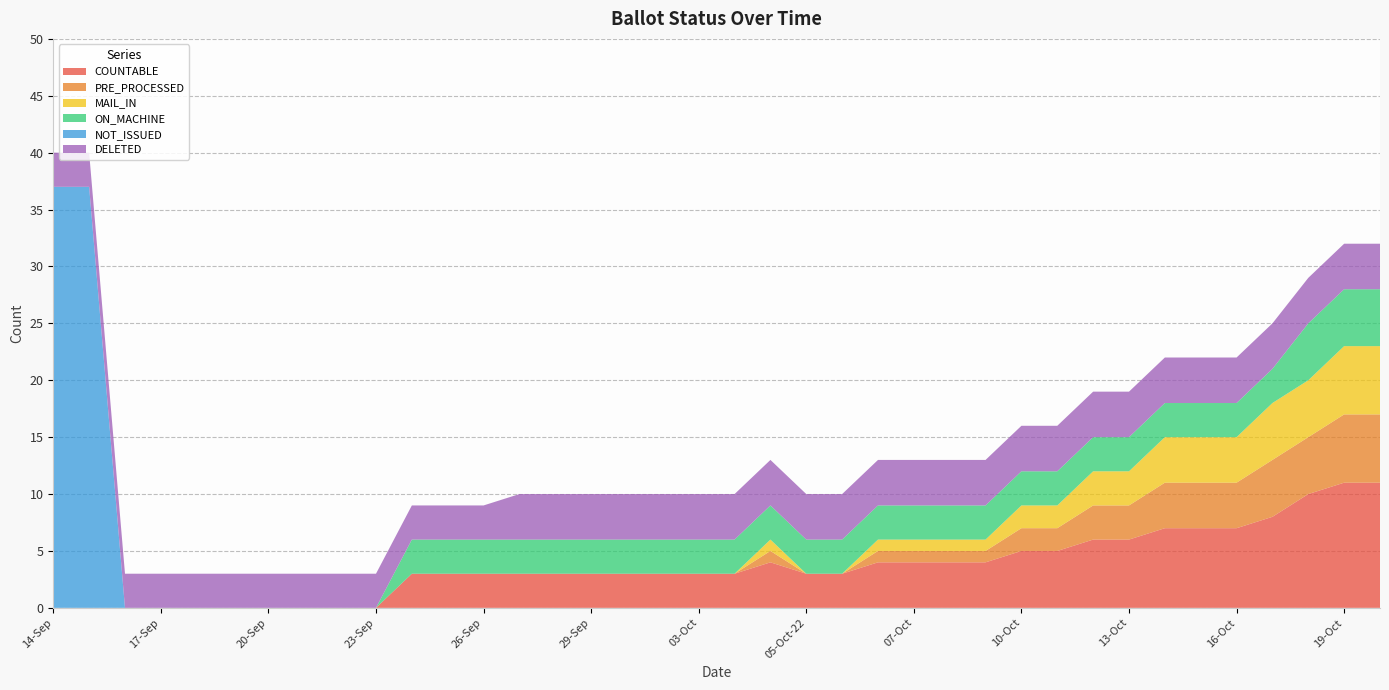

Reading left to right, list all the values displayed in this chart.

COUNTABLE: 14-Sep=0	15-Sep=0	16-Sep=0	17-Sep=0	18-Sep=0	19-Sep=0	20-Sep=0	21-Sep=0	22-Sep=0	23-Sep=0	24-Sep=3	25-Sep=3	26-Sep=3	27-Sep=3	28-Sep=3	29-Sep=3	30-Sep=3	02-Oct=3	03-Oct=3	04-Oct=3	05-Oct-14=4	05-Oct-22=3	06-Oct-06=3	06-Oct-14=4	07-Oct=4	08-Oct=4	09-Oct=4	10-Oct=5	11-Oct=5	12-Oct=6	13-Oct=6	14-Oct=7	15-Oct=7	16-Oct=7	17-Oct=8	18-Oct=10	19-Oct=11	20-Oct=11
PRE_PROCESSED: 14-Sep=0	15-Sep=0	16-Sep=0	17-Sep=0	18-Sep=0	19-Sep=0	20-Sep=0	21-Sep=0	22-Sep=0	23-Sep=0	24-Sep=0	25-Sep=0	26-Sep=0	27-Sep=0	28-Sep=0	29-Sep=0	30-Sep=0	02-Oct=0	03-Oct=0	04-Oct=0	05-Oct-14=1	05-Oct-22=0	06-Oct-06=0	06-Oct-14=1	07-Oct=1	08-Oct=1	09-Oct=1	10-Oct=2	11-Oct=2	12-Oct=3	13-Oct=3	14-Oct=4	15-Oct=4	16-Oct=4	17-Oct=5	18-Oct=5	19-Oct=6	20-Oct=6
MAIL_IN: 14-Sep=0	15-Sep=0	16-Sep=0	17-Sep=0	18-Sep=0	19-Sep=0	20-Sep=0	21-Sep=0	22-Sep=0	23-Sep=0	24-Sep=0	25-Sep=0	26-Sep=0	27-Sep=0	28-Sep=0	29-Sep=0	30-Sep=0	02-Oct=0	03-Oct=0	04-Oct=0	05-Oct-14=1	05-Oct-22=0	06-Oct-06=0	06-Oct-14=1	07-Oct=1	08-Oct=1	09-Oct=1	10-Oct=2	11-Oct=2	12-Oct=3	13-Oct=3	14-Oct=4	15-Oct=4	16-Oct=4	17-Oct=5	18-Oct=5	19-Oct=6	20-Oct=6
ON_MACHINE: 14-Sep=0	15-Sep=0	16-Sep=0	17-Sep=0	18-Sep=0	19-Sep=0	20-Sep=0	21-Sep=0	22-Sep=0	23-Sep=0	24-Sep=3	25-Sep=3	26-Sep=3	27-Sep=3	28-Sep=3	29-Sep=3	30-Sep=3	02-Oct=3	03-Oct=3	04-Oct=3	05-Oct-14=3	05-Oct-22=3	06-Oct-06=3	06-Oct-14=3	07-Oct=3	08-Oct=3	09-Oct=3	10-Oct=3	11-Oct=3	12-Oct=3	13-Oct=3	14-Oct=3	15-Oct=3	16-Oct=3	17-Oct=3	18-Oct=5	19-Oct=5	20-Oct=5
NOT_ISSUED: 14-Sep=37	15-Sep=37	16-Sep=0	17-Sep=0	18-Sep=0	19-Sep=0	20-Sep=0	21-Sep=0	22-Sep=0	23-Sep=0	24-Sep=0	25-Sep=0	26-Sep=0	27-Sep=0	28-Sep=0	29-Sep=0	30-Sep=0	02-Oct=0	03-Oct=0	04-Oct=0	05-Oct-14=0	05-Oct-22=0	06-Oct-06=0	06-Oct-14=0	07-Oct=0	08-Oct=0	09-Oct=0	10-Oct=0	11-Oct=0	12-Oct=0	13-Oct=0	14-Oct=0	15-Oct=0	16-Oct=0	17-Oct=0	18-Oct=0	19-Oct=0	20-Oct=0
DELETED: 14-Sep=3	15-Sep=3	16-Sep=3	17-Sep=3	18-Sep=3	19-Sep=3	20-Sep=3	21-Sep=3	22-Sep=3	23-Sep=3	24-Sep=3	25-Sep=3	26-Sep=3	27-Sep=4	28-Sep=4	29-Sep=4	30-Sep=4	02-Oct=4	03-Oct=4	04-Oct=4	05-Oct-14=4	05-Oct-22=4	06-Oct-06=4	06-Oct-14=4	07-Oct=4	08-Oct=4	09-Oct=4	10-Oct=4	11-Oct=4	12-Oct=4	13-Oct=4	14-Oct=4	15-Oct=4	16-Oct=4	17-Oct=4	18-Oct=4	19-Oct=4	20-Oct=4